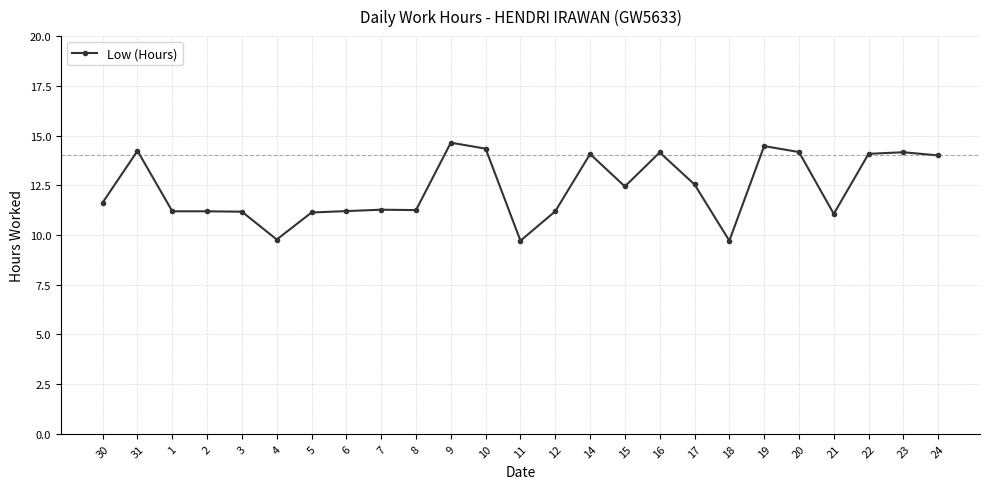

How many data points does each series have?

25